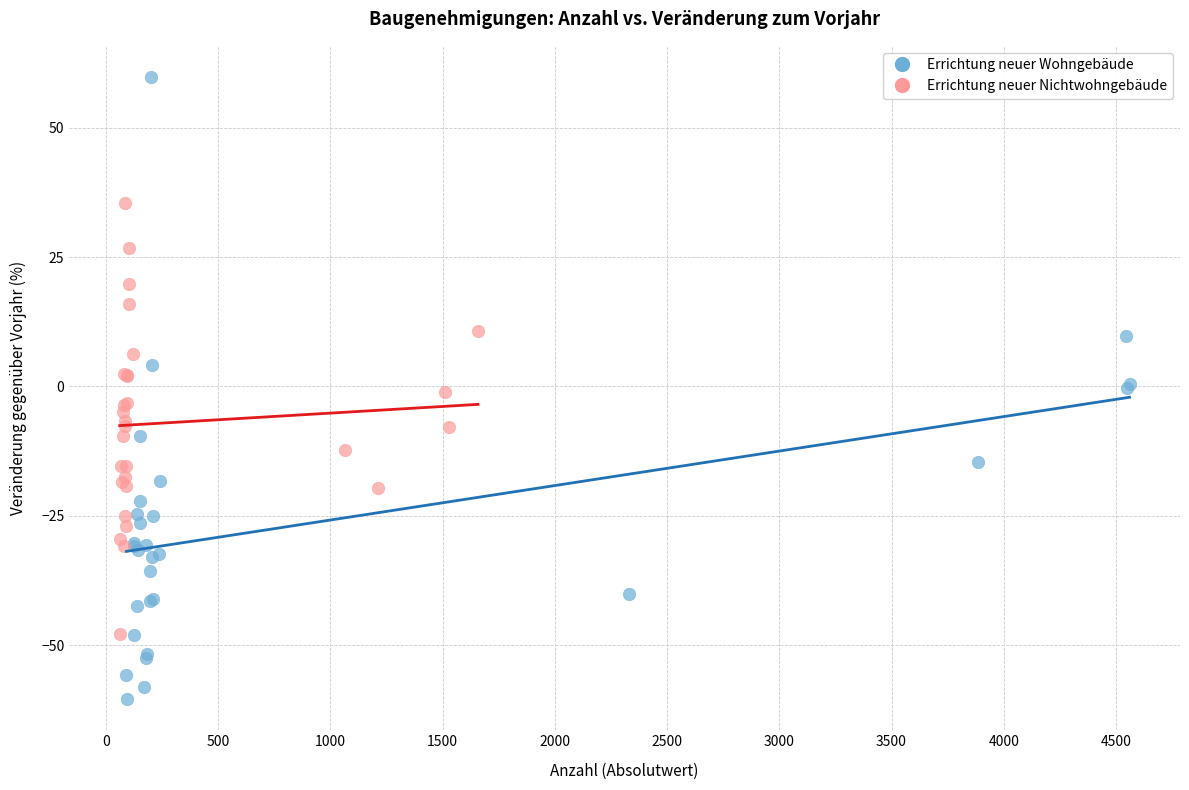

Which series reaches the minimum Y coordinate?

Errichtung neuer Wohngebäude